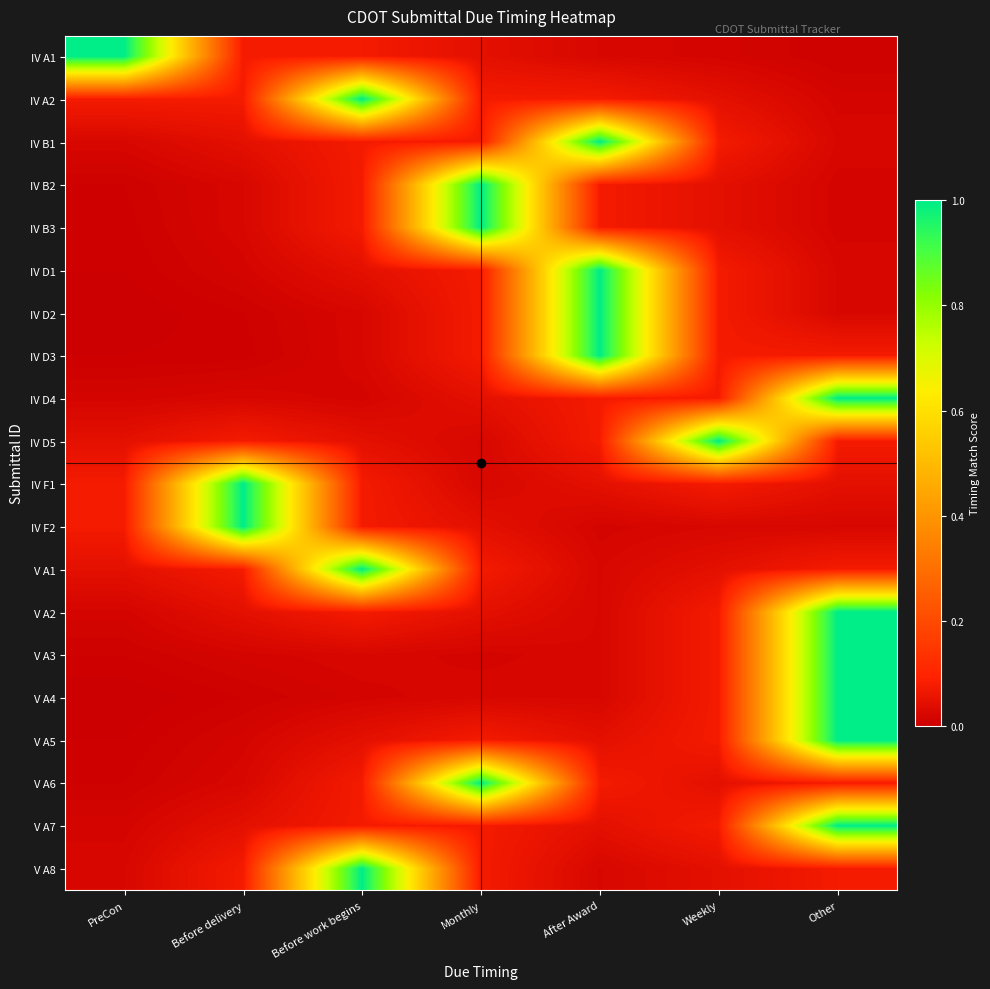

Reading right to left, list all the values displayed in this chart.

IV A1: Other=0.0	Weekly=0.0	After Award=0.0	Monthly=0.0	Before work begins=0.1	Before delivery=0.1	PreCon=1.0
IV A2: Other=0.0	Weekly=0.0	After Award=0.1	Monthly=0.1	Before work begins=1.0	Before delivery=0.1	PreCon=0.1
IV B1: Other=0.0	Weekly=0.1	After Award=1.0	Monthly=0.1	Before work begins=0.1	Before delivery=0.0	PreCon=0.0
IV B2: Other=0.0	Weekly=0.0	After Award=0.1	Monthly=1.0	Before work begins=0.1	Before delivery=0.0	PreCon=0.0
IV B3: Other=0.0	Weekly=0.0	After Award=0.1	Monthly=1.0	Before work begins=0.1	Before delivery=0.0	PreCon=0.0
IV D1: Other=0.0	Weekly=0.1	After Award=1.0	Monthly=0.1	Before work begins=0.0	Before delivery=0.0	PreCon=0.0
IV D2: Other=0.0	Weekly=0.1	After Award=1.0	Monthly=0.1	Before work begins=0.0	Before delivery=0.0	PreCon=0.0
IV D3: Other=0.1	Weekly=0.1	After Award=1.0	Monthly=0.1	Before work begins=0.0	Before delivery=0.0	PreCon=0.0
IV D4: Other=1.0	Weekly=0.1	After Award=0.1	Monthly=0.0	Before work begins=0.0	Before delivery=0.0	PreCon=0.0
IV D5: Other=0.1	Weekly=1.0	After Award=0.1	Monthly=0.0	Before work begins=0.0	Before delivery=0.1	PreCon=0.0
IV F1: Other=0.0	Weekly=0.1	After Award=0.0	Monthly=0.0	Before work begins=0.1	Before delivery=1.0	PreCon=0.1
IV F2: Other=0.0	Weekly=0.0	After Award=0.0	Monthly=0.0	Before work begins=0.1	Before delivery=1.0	PreCon=0.1
V A1: Other=0.1	Weekly=0.0	After Award=0.0	Monthly=0.1	Before work begins=1.0	Before delivery=0.1	PreCon=0.0
V A2: Other=1.0	Weekly=0.1	After Award=0.0	Monthly=0.0	Before work begins=0.1	Before delivery=0.0	PreCon=0.0
V A3: Other=1.0	Weekly=0.1	After Award=0.0	Monthly=0.0	Before work begins=0.0	Before delivery=0.0	PreCon=0.0
V A4: Other=1.0	Weekly=0.1	After Award=0.0	Monthly=0.0	Before work begins=0.0	Before delivery=0.0	PreCon=0.0
V A5: Other=1.0	Weekly=0.1	After Award=0.0	Monthly=0.1	Before work begins=0.0	Before delivery=0.0	PreCon=0.0
V A6: Other=0.1	Weekly=0.0	After Award=0.1	Monthly=1.0	Before work begins=0.1	Before delivery=0.0	PreCon=0.0
V A7: Other=1.0	Weekly=0.1	After Award=0.0	Monthly=0.1	Before work begins=0.1	Before delivery=0.0	PreCon=0.0
V A8: Other=0.1	Weekly=0.0	After Award=0.0	Monthly=0.1	Before work begins=1.0	Before delivery=0.1	PreCon=0.0